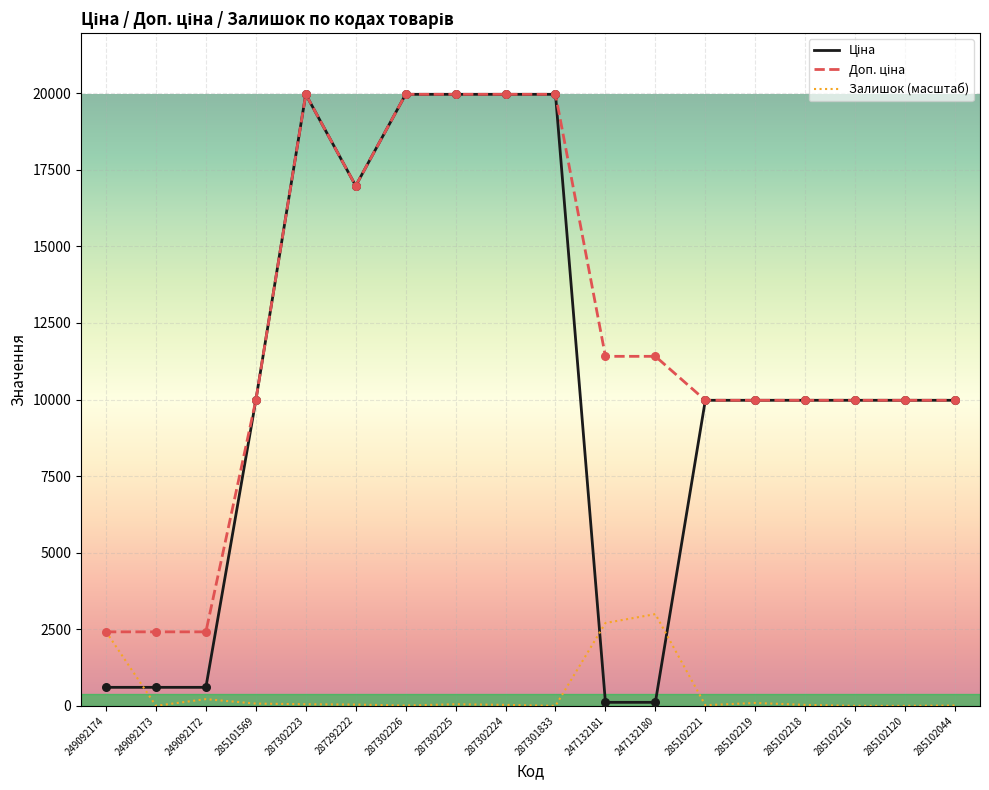

What is the maximum value for Залишок (масштаб)?

2994.6